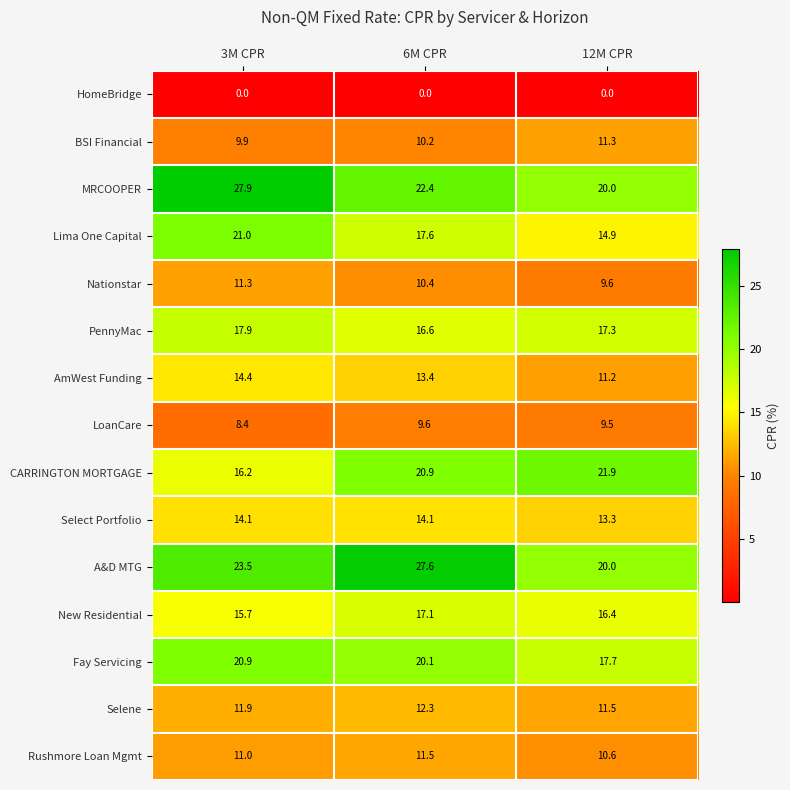

Which series has the widest spread of values?

MRCOOPER